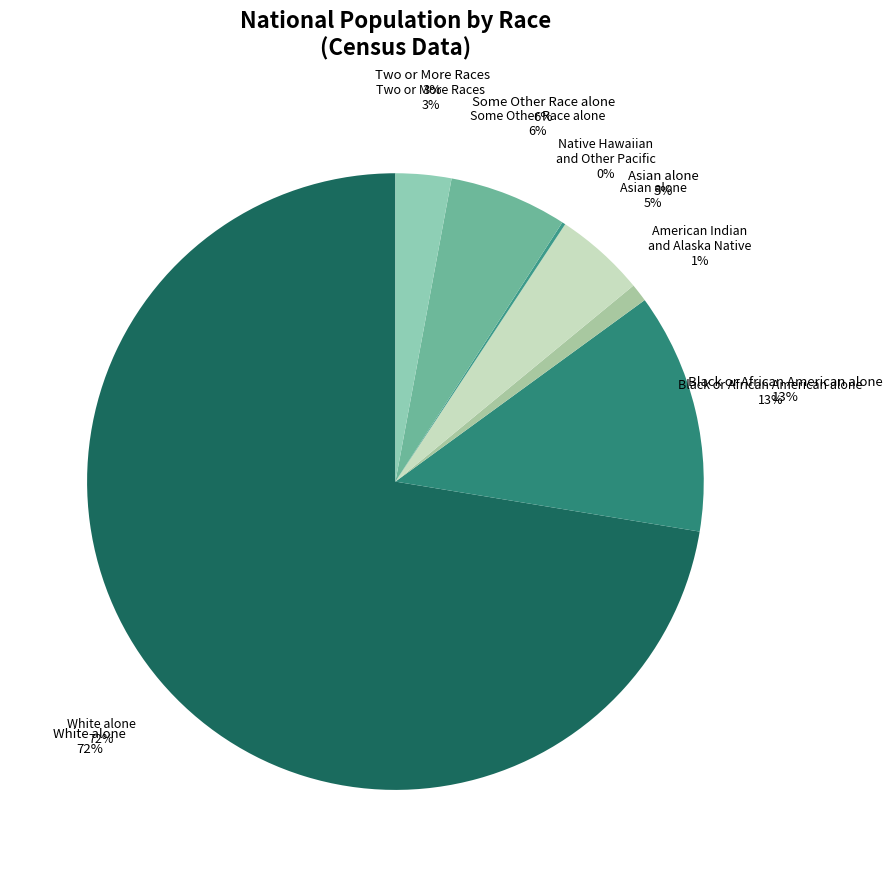

What is the majority slice?

White alone